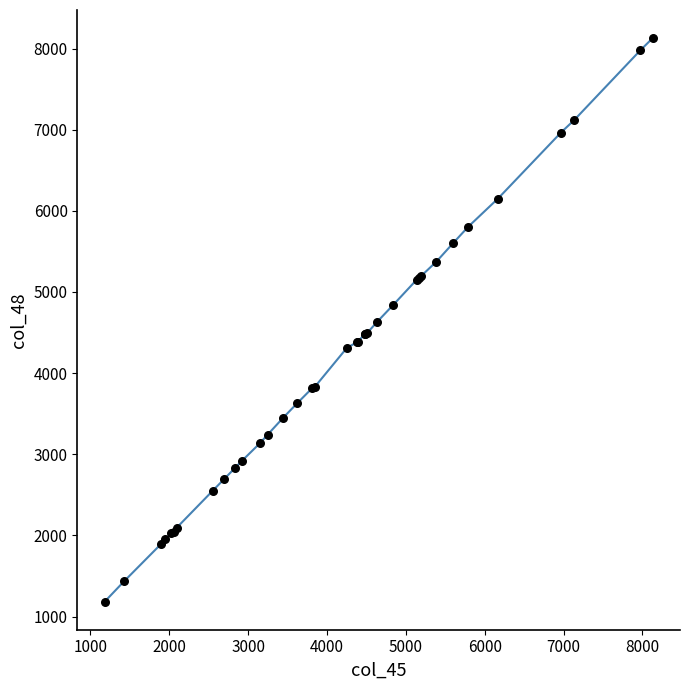

What is the maximum value shown in the chart?

8128